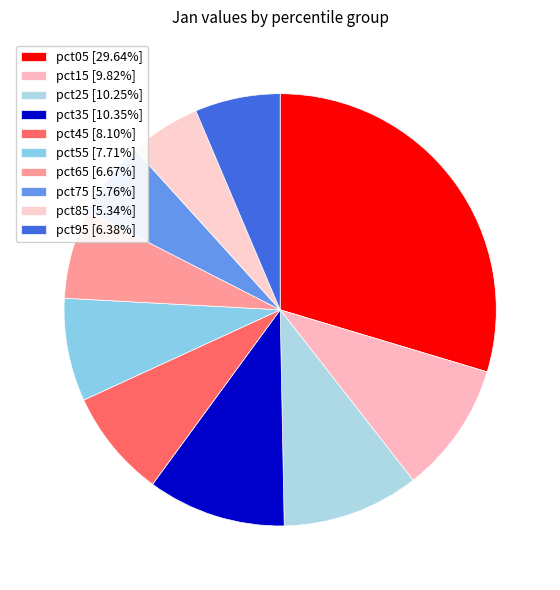

What is the change in value from pct05 to pct85?

-1.1